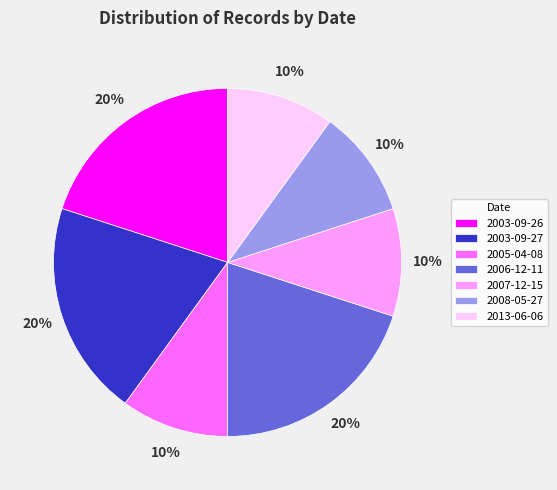

Is there a majority slice in this chart?

No